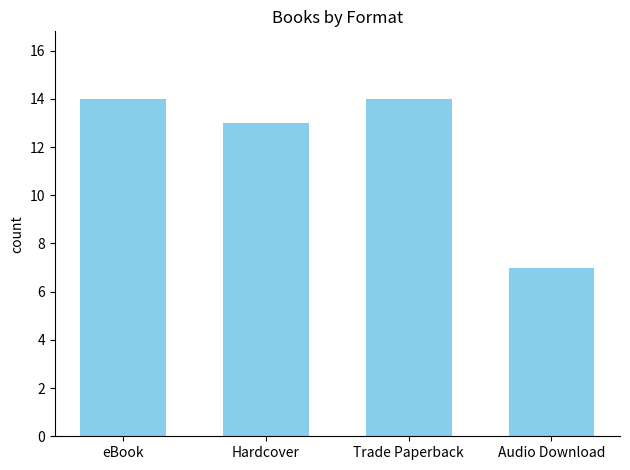

Reading left to right, extract all data points from this chart.

eBook=14	Hardcover=13	Trade Paperback=14	Audio Download=7